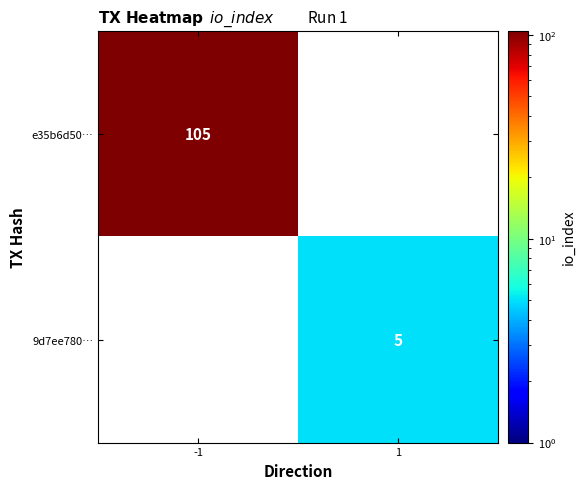

True or false: e35b6d50… has a value of 172.7 at -1.

False